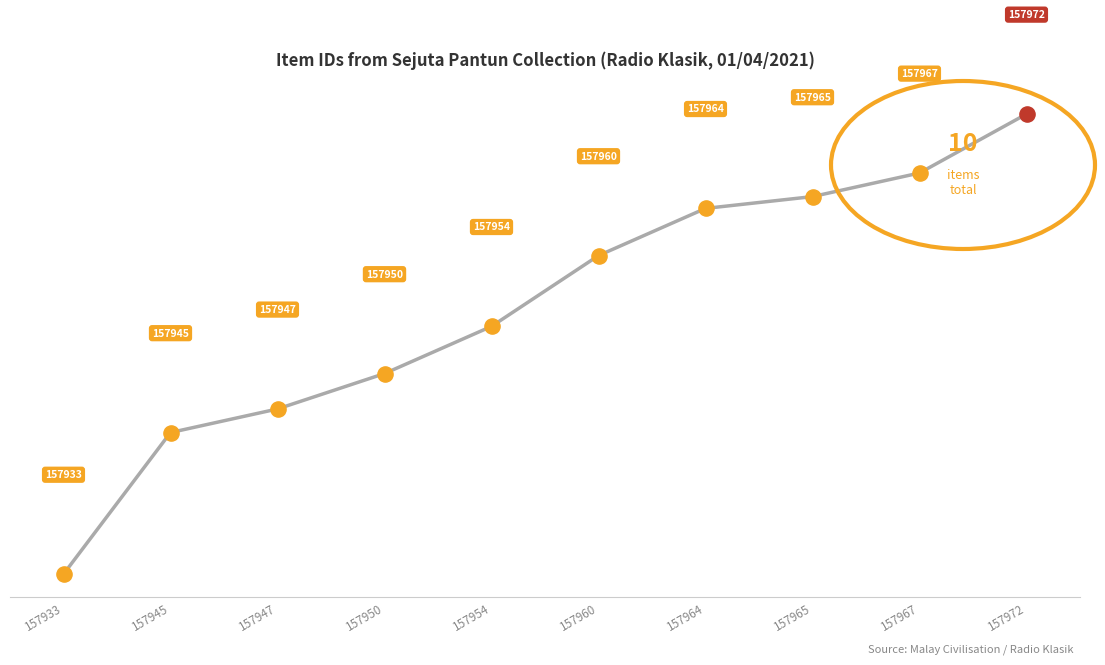

Is this an area chart (filled region under the line)?

No